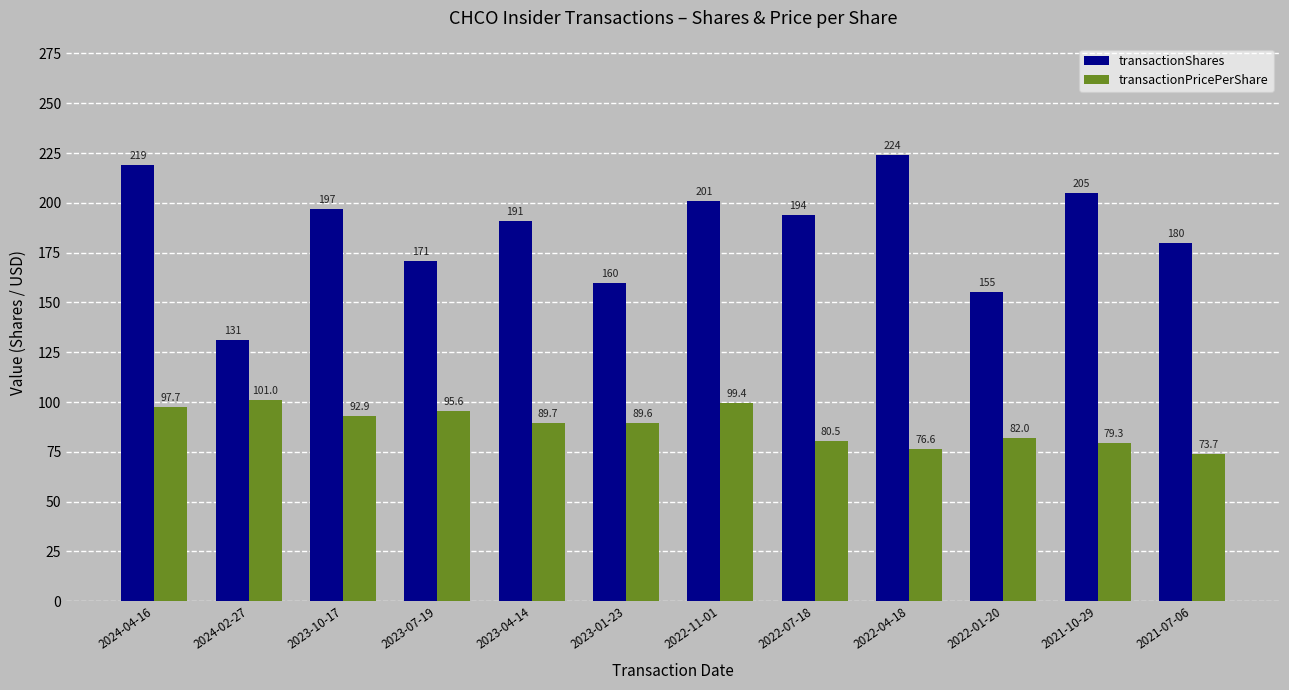

What is the label of the 3rd bar from the right?

2022-01-20